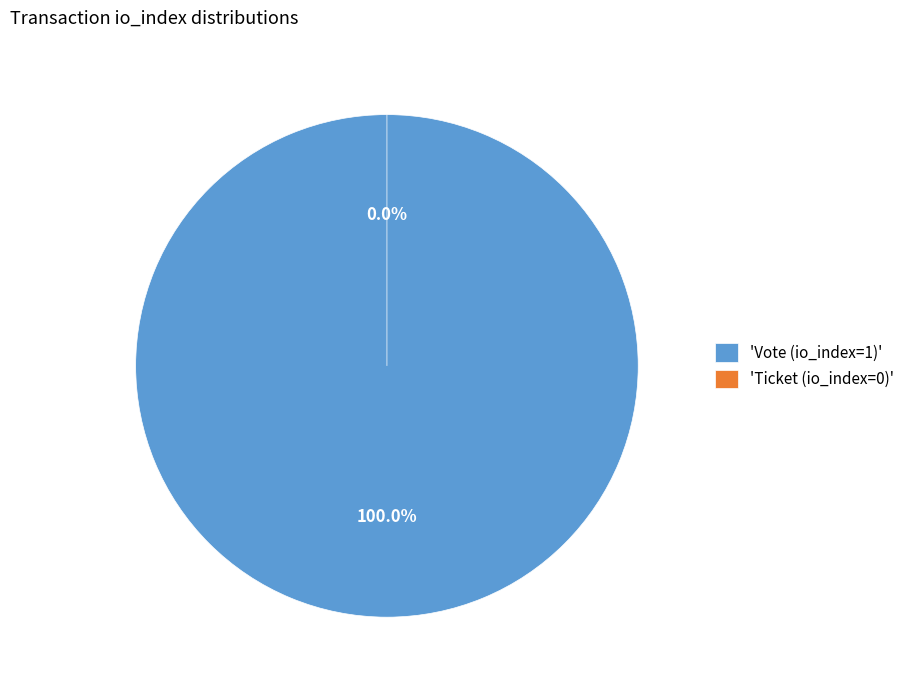

To the nearest percent, what is the difference between the largest and smallest slice percentages?

100%